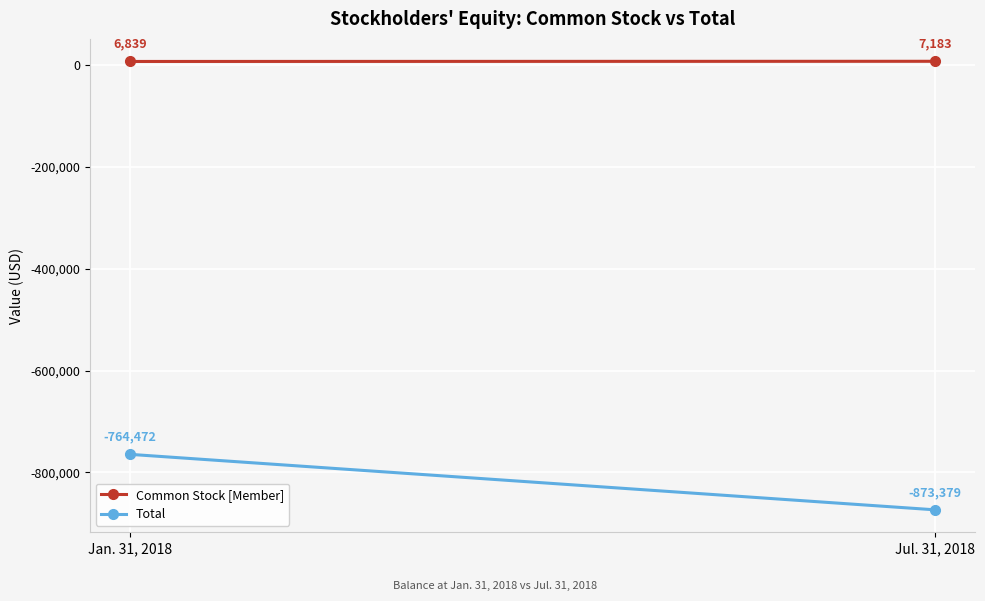

Which series has the widest spread of values?

Total